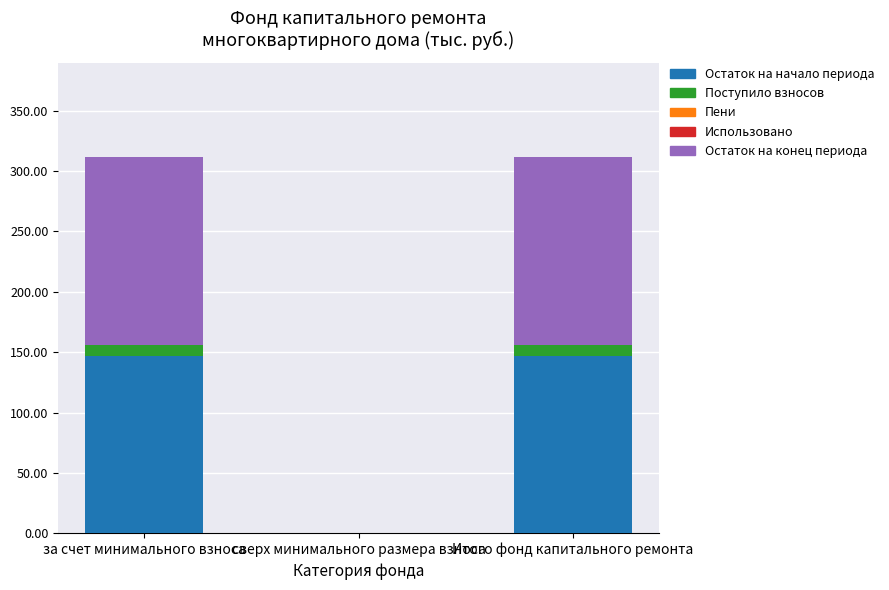

What is the total value across all series at за счет минимального взноса?

311.7